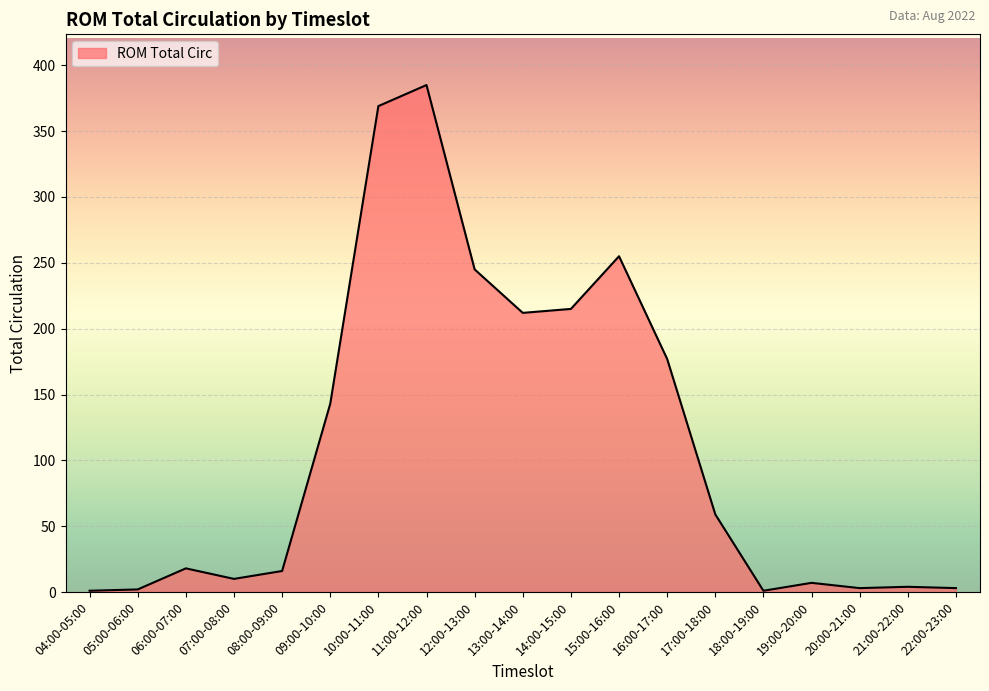

The value at 09:00-10:00 is 198. True or false?

False